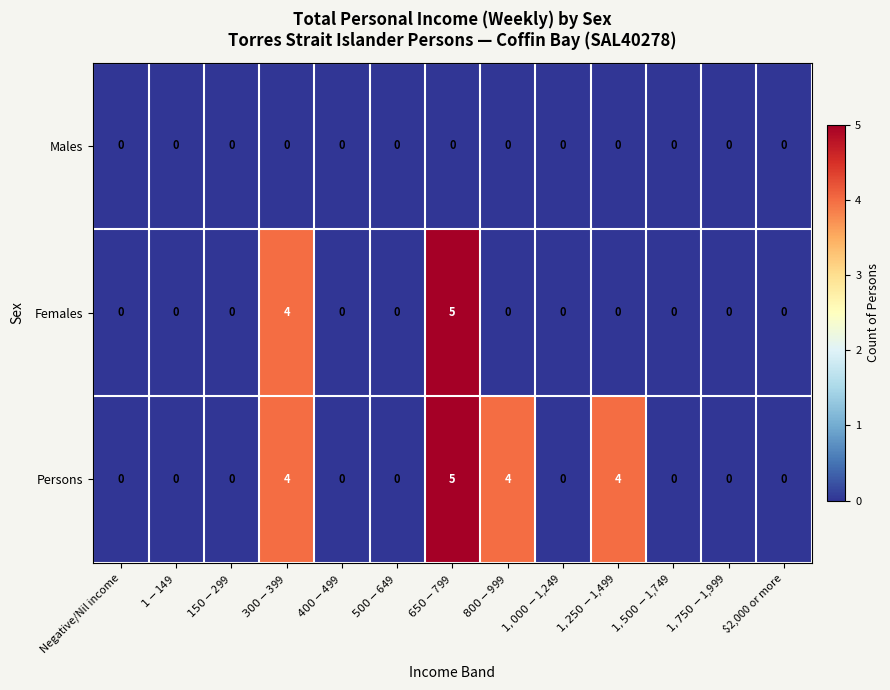

True or false: Persons has a value of 0 at Negative/Nil income.

True